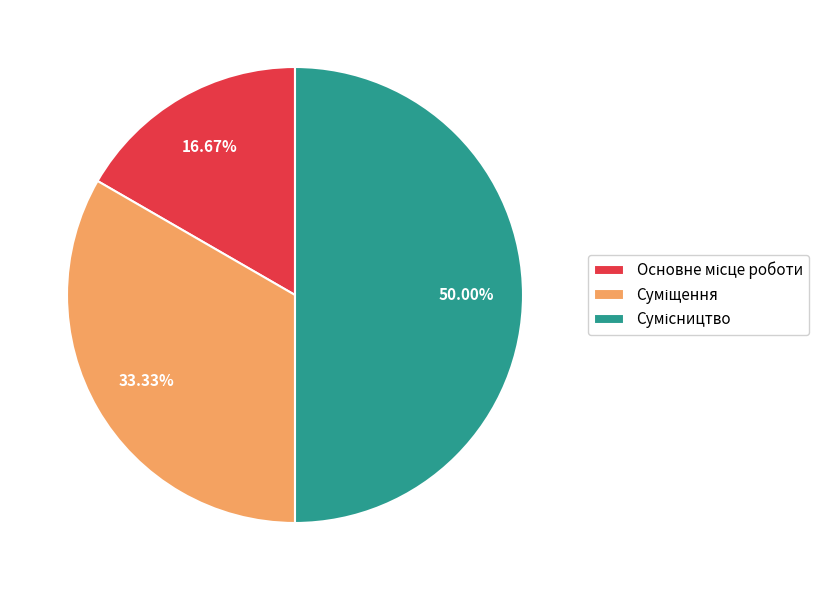

Does Сумісництво represent more than half of the total?

No